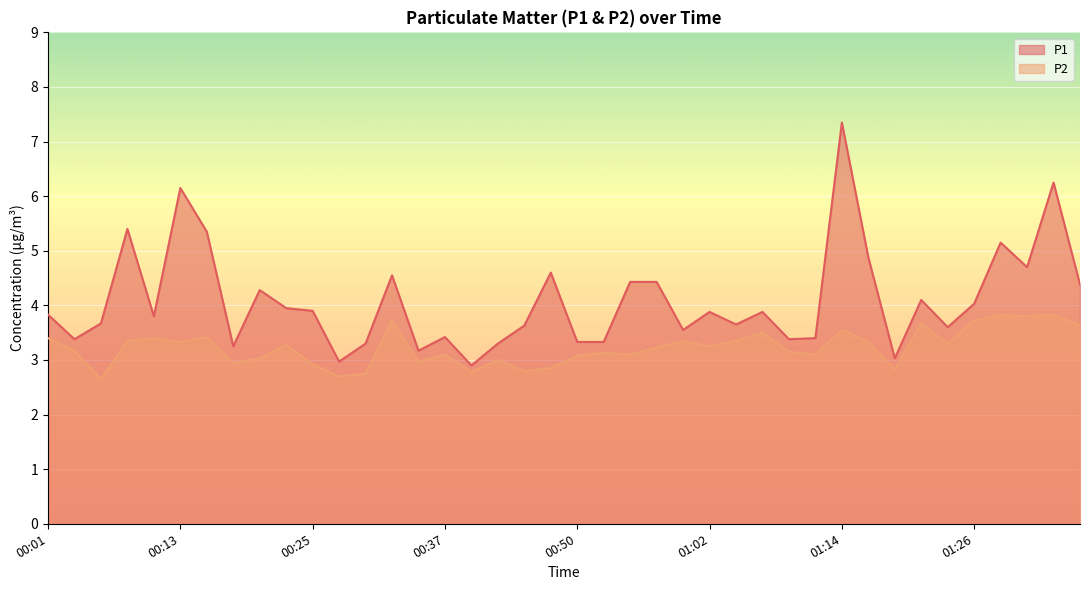

What are all the series names shown in the legend?

P1, P2